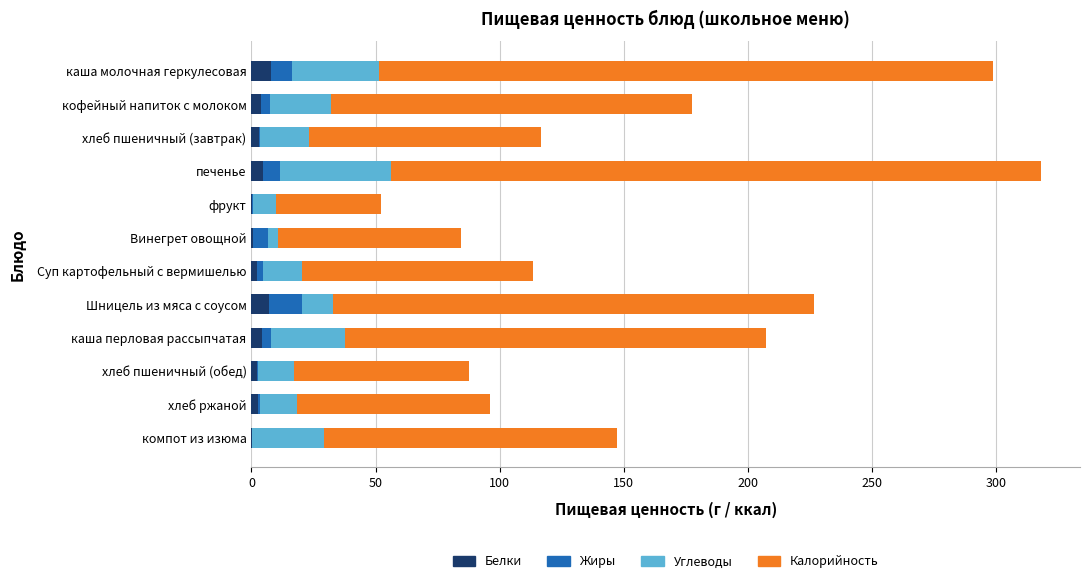

What is the sum of all Белки values?

39.0